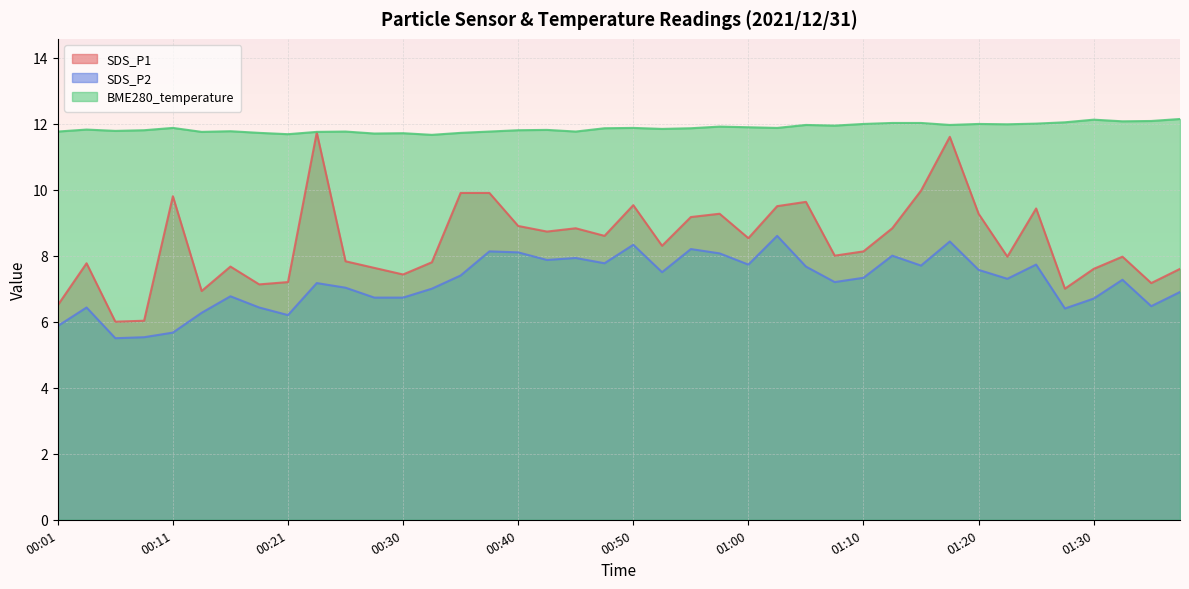

What is the sum of all SDS_P2 values?

287.6